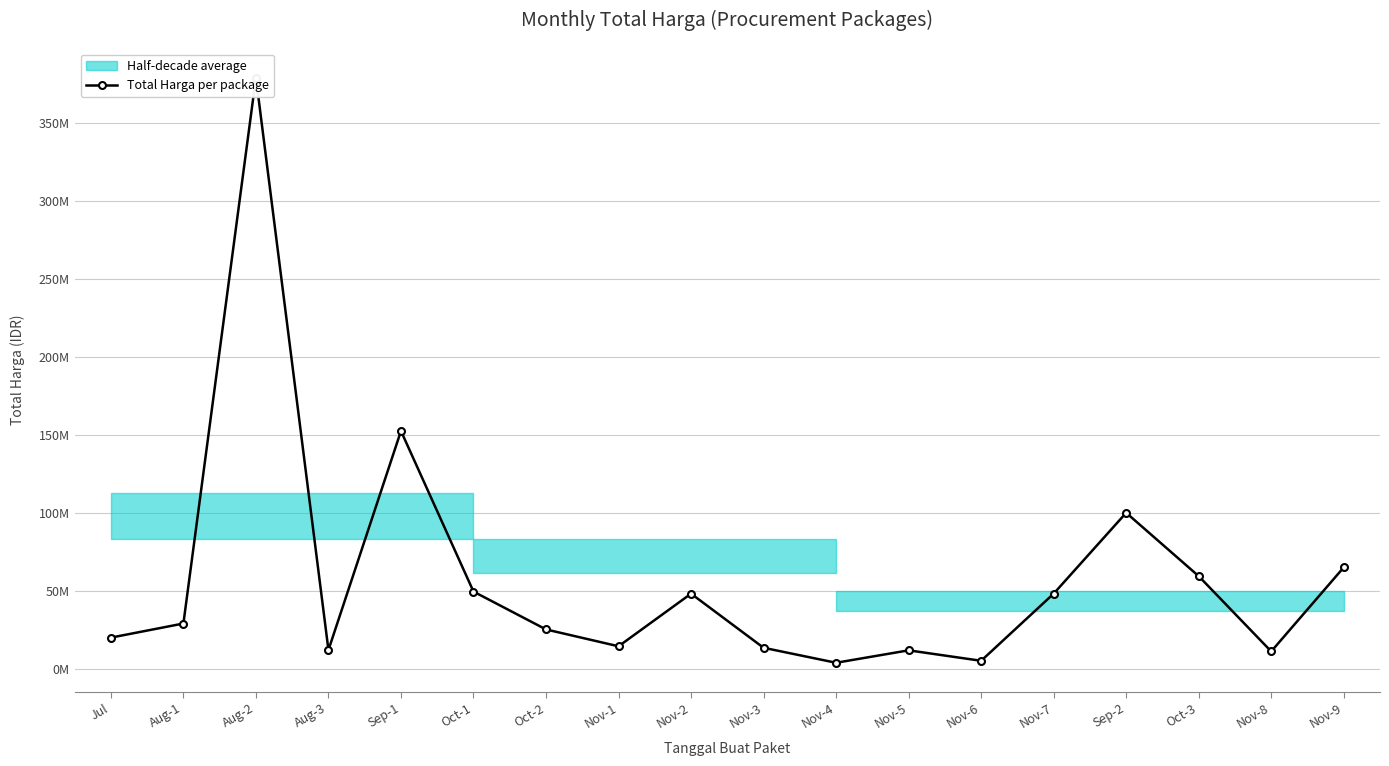

How many interior local valleys (lower than both neighbors) does the data have?

5